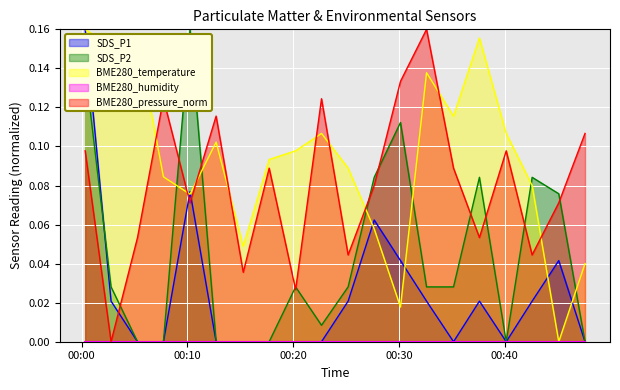

Which series has the largest total across all categories?

BME280_temperature